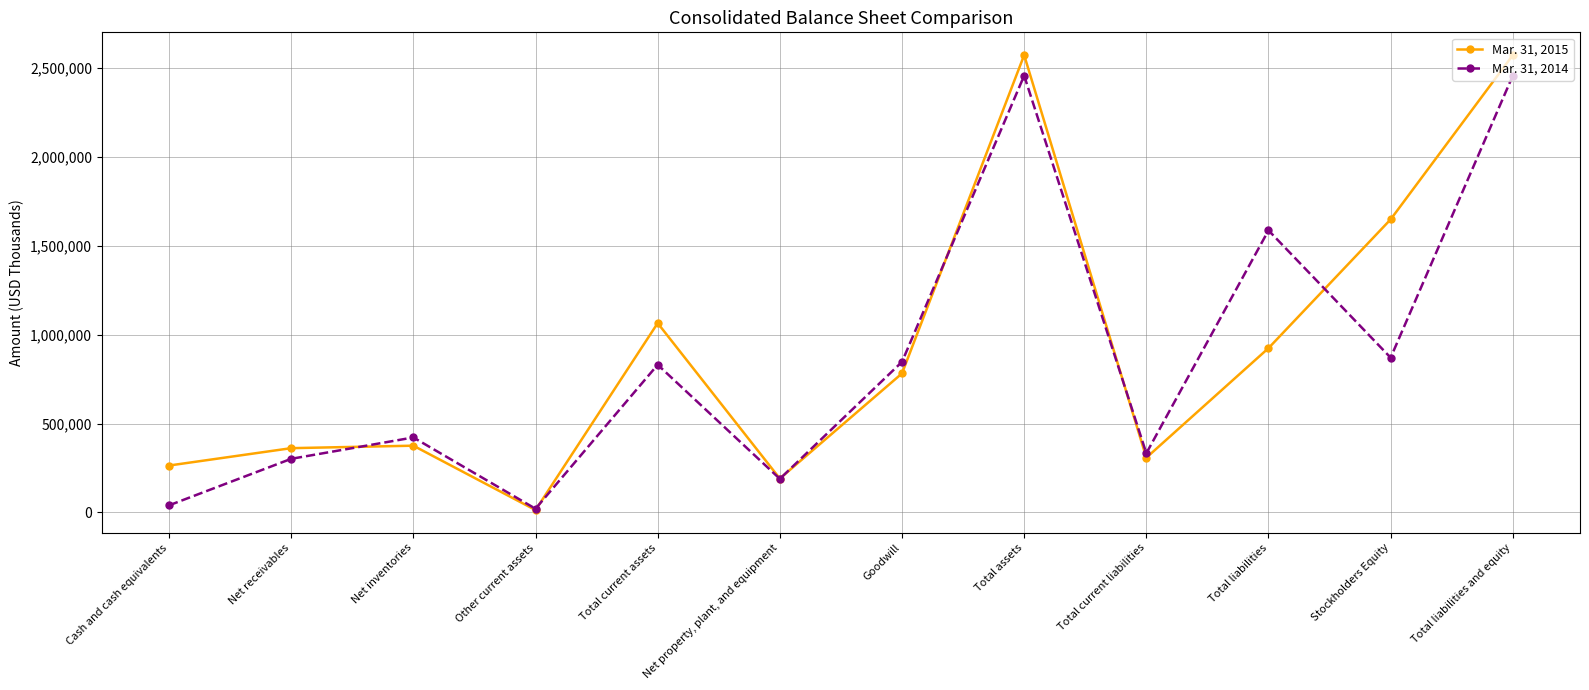

Is the value of Mar. 31, 2015 at Total current liabilities greater than the value of Mar. 31, 2014 at Total assets?

No